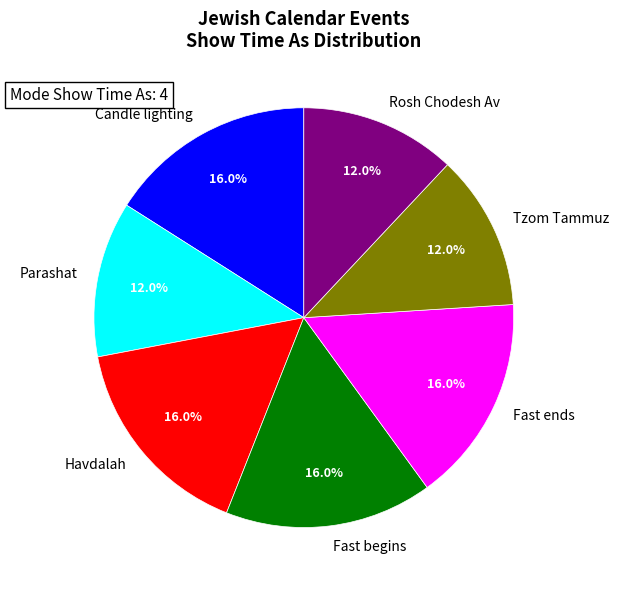

To the nearest percent, what is the combined percentage of Havdalah and Fast begins?

32%